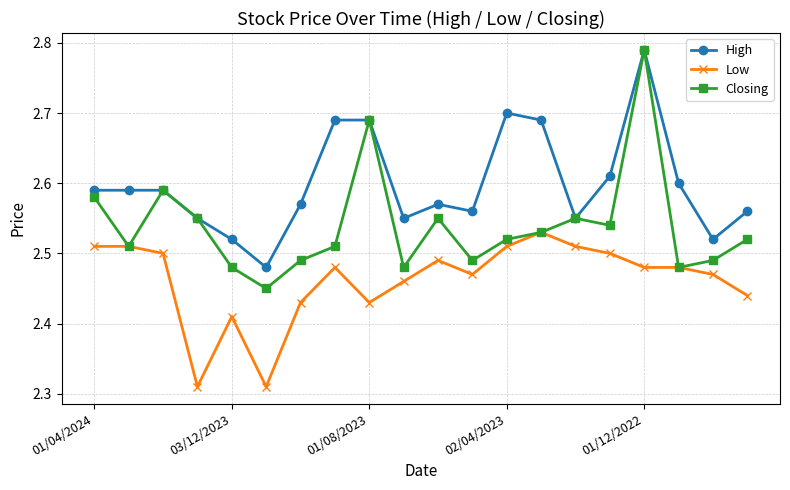

True or false: High has more than 0 points higher than both neighbors.

True